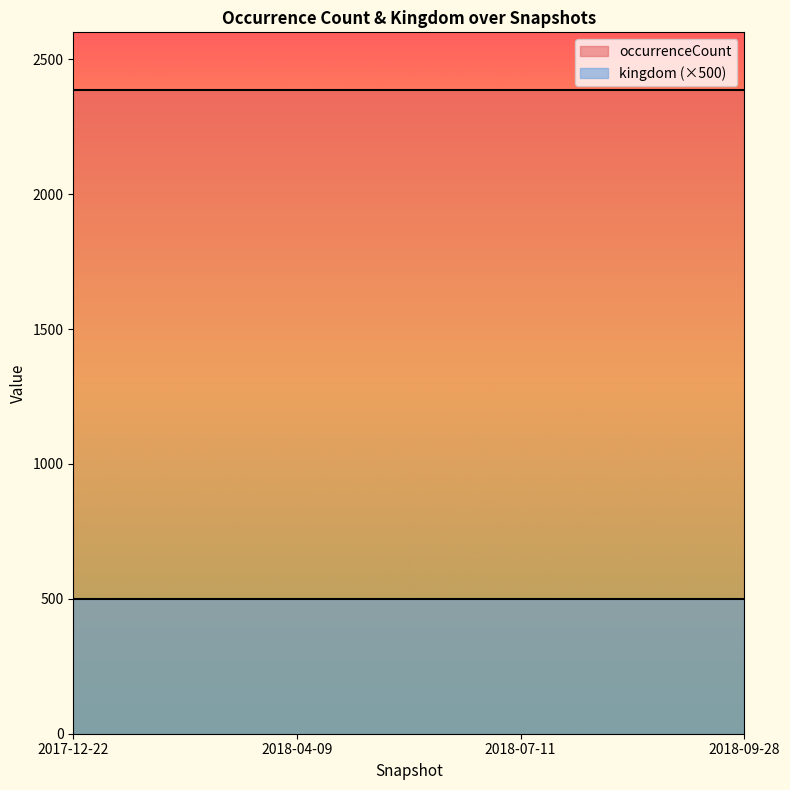

True or false: occurrenceCount and kingdom cross at least once.

False